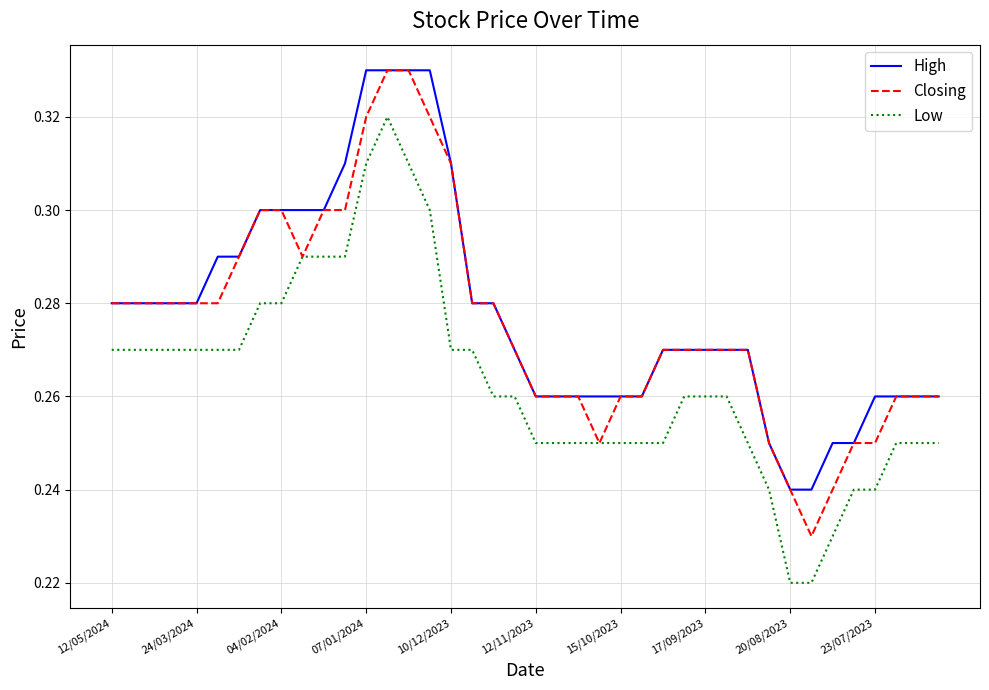

List the series in order of their overall mean, lowest first.

Low, Closing, High